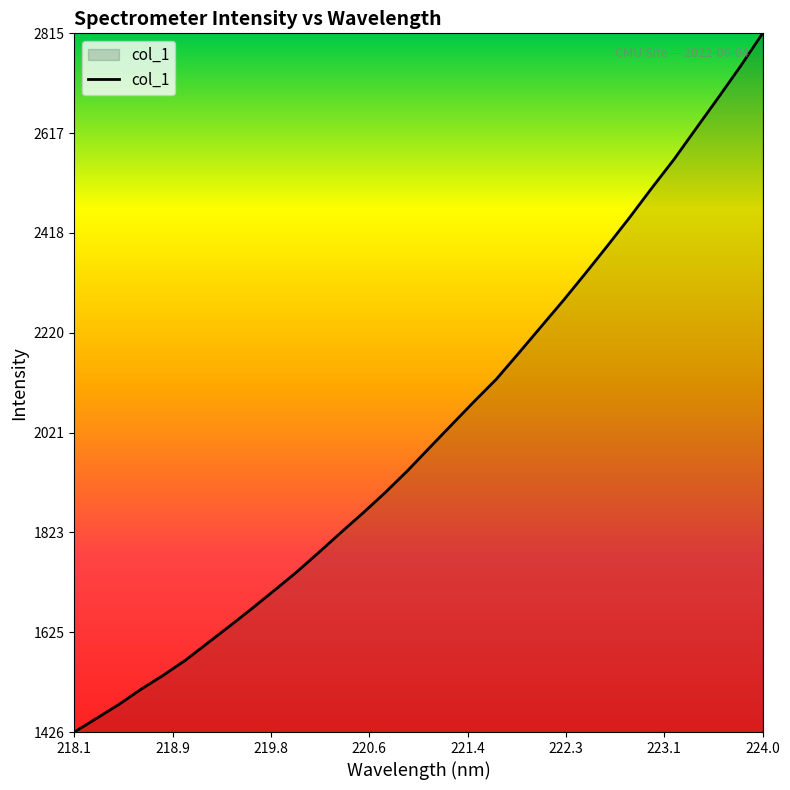

What is the maximum value shown in the chart?

2814.9